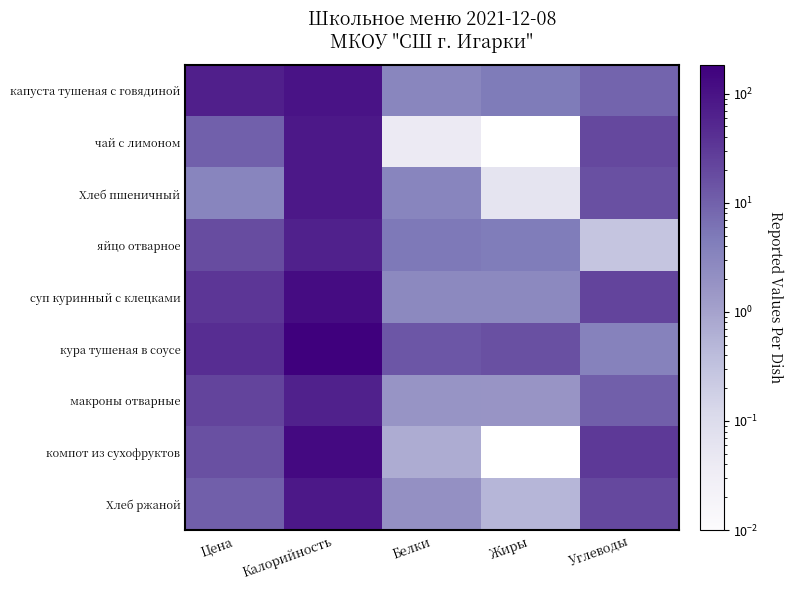

At Белки, list the series in order from smallest to largest.

чай с лимоном, компот из сухофруктов, макроны отварные, Хлеб ржаной, суп куринный с клецками, капуста тушеная с говядиной, Хлеб пшеничный, яйцо отварное, кура тушеная в соусе